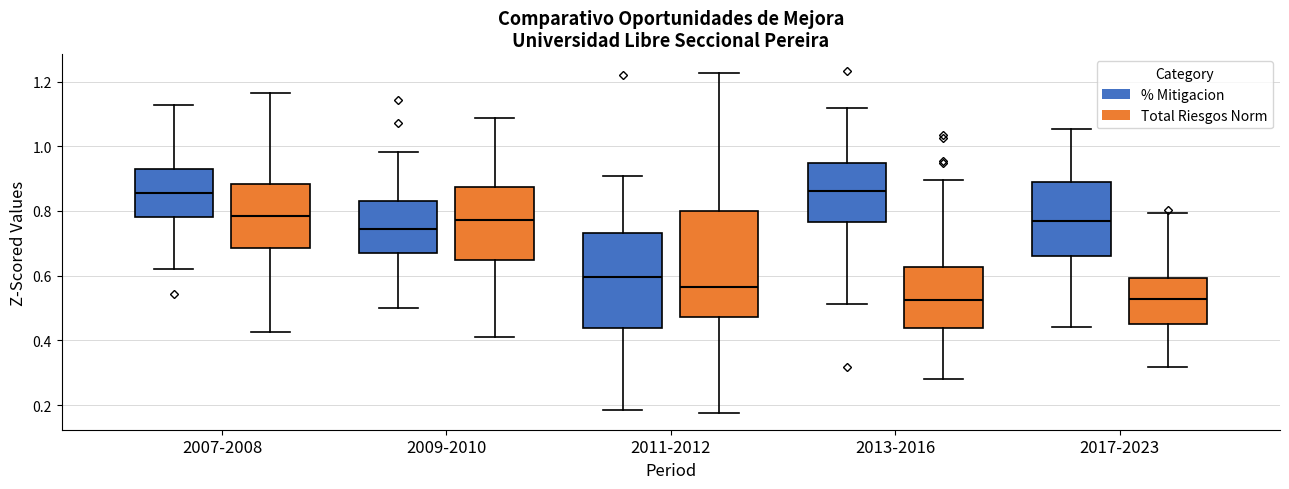

Reading left to right, transcribe this box plot: for each box, give where its median line is, the range the box spans, and where its two whiskers end, as read against the y-axis. The values are not printed on the chart, so give them approximately, as read against the axis.

2007-2008 (% Mitigacion): median 0.86, box 0.78 to 0.92, whiskers 0.62 to 1.12
2007-2008 (Total Riesgos Norm): median 0.78, box 0.68 to 0.88, whiskers 0.42 to 1.16
2009-2010 (% Mitigacion): median 0.74, box 0.68 to 0.82, whiskers 0.50 to 0.98
2009-2010 (Total Riesgos Norm): median 0.78, box 0.64 to 0.88, whiskers 0.42 to 1.08
2011-2012 (% Mitigacion): median 0.60, box 0.44 to 0.74, whiskers 0.18 to 0.90
2011-2012 (Total Riesgos Norm): median 0.56, box 0.48 to 0.80, whiskers 0.18 to 1.22
2013-2016 (% Mitigacion): median 0.86, box 0.76 to 0.94, whiskers 0.52 to 1.12
2013-2016 (Total Riesgos Norm): median 0.52, box 0.44 to 0.62, whiskers 0.28 to 0.90
2017-2023 (% Mitigacion): median 0.76, box 0.66 to 0.88, whiskers 0.44 to 1.06
2017-2023 (Total Riesgos Norm): median 0.52, box 0.46 to 0.60, whiskers 0.32 to 0.80